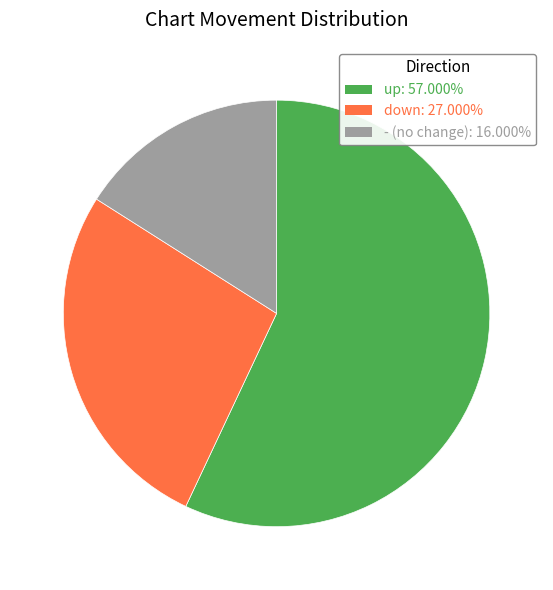

Which has a higher value, up or -?

up